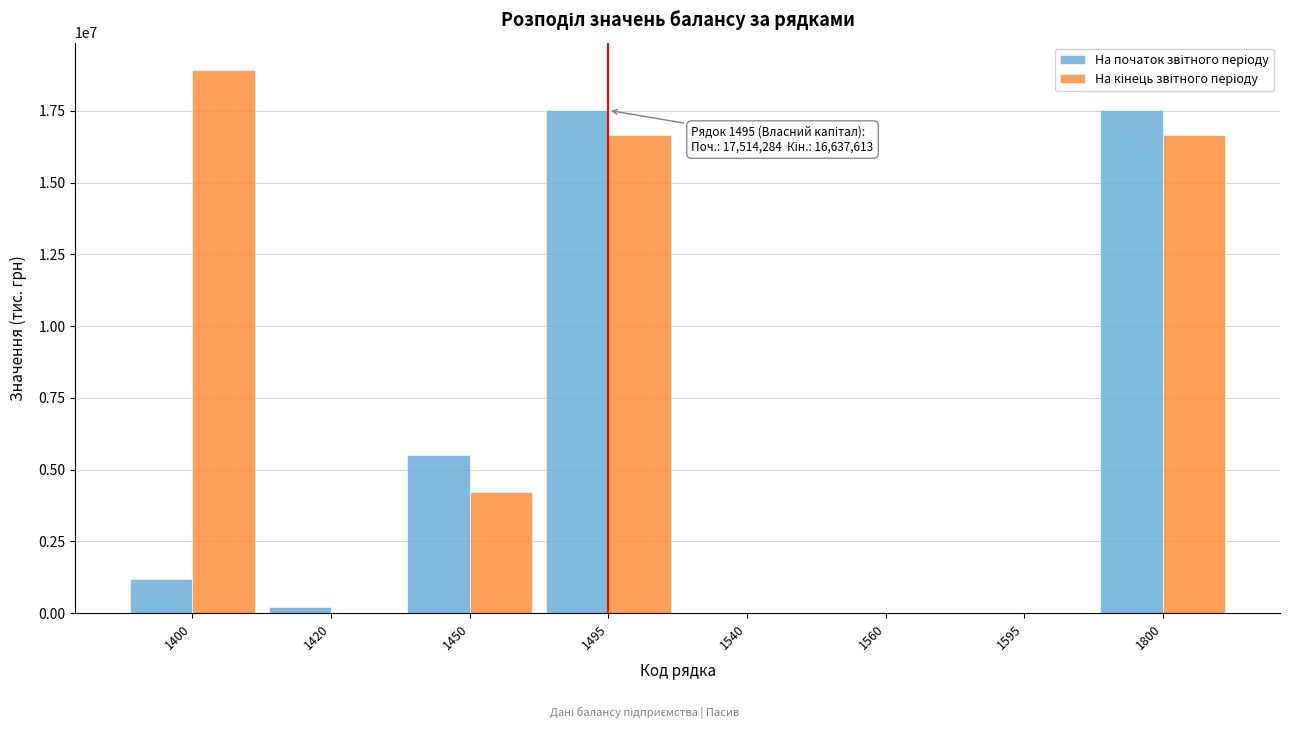

Are the bars grouped side by side (vs. stacked)?

Yes